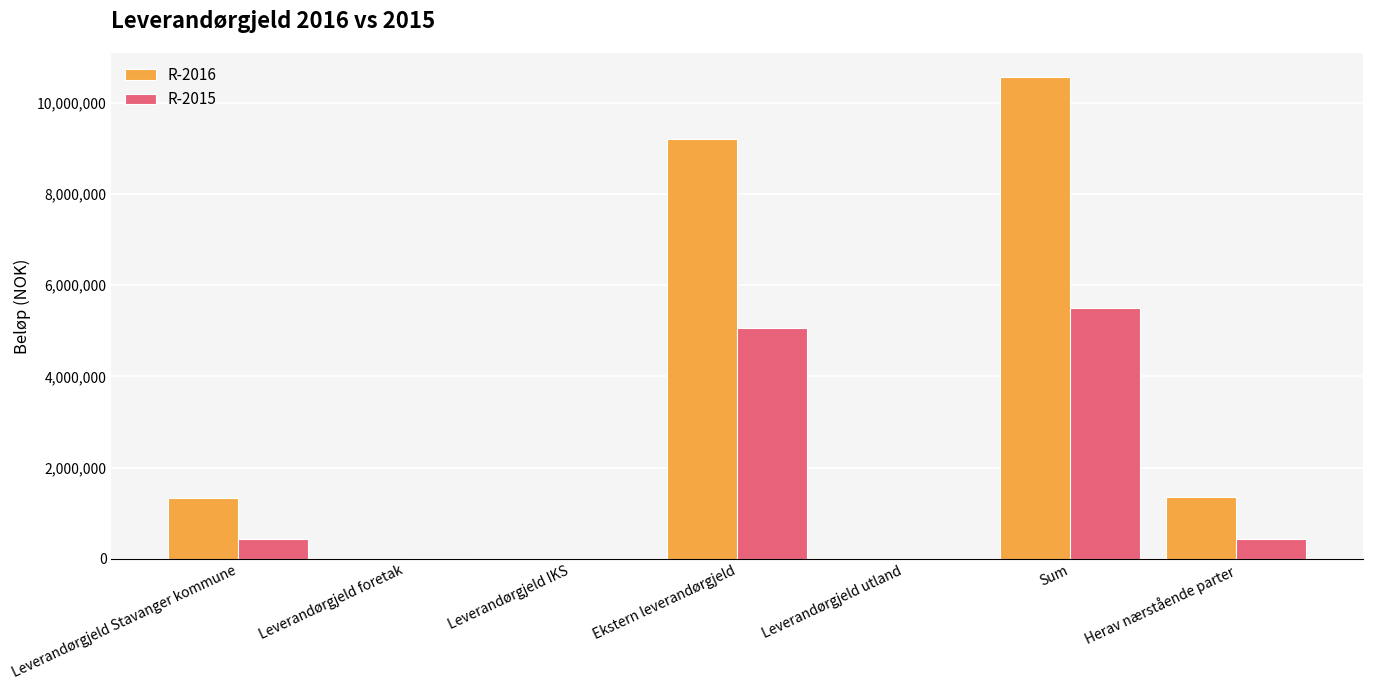

Is it true that R-2015 equals 5057546.6 at Ekstern leverandørgjeld?

True